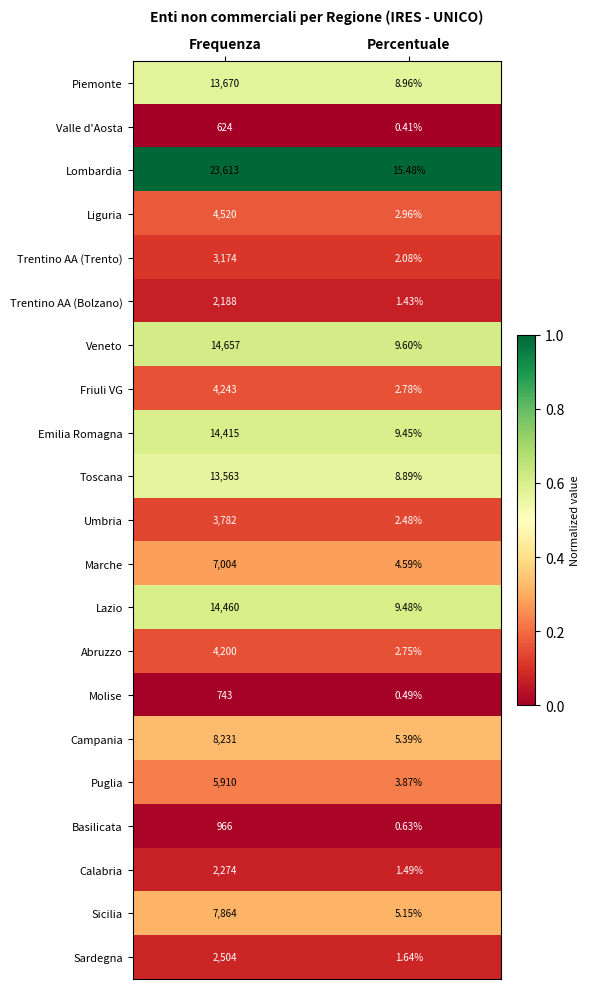

Which label corresponds to the largest value in the chart?

Frequenza